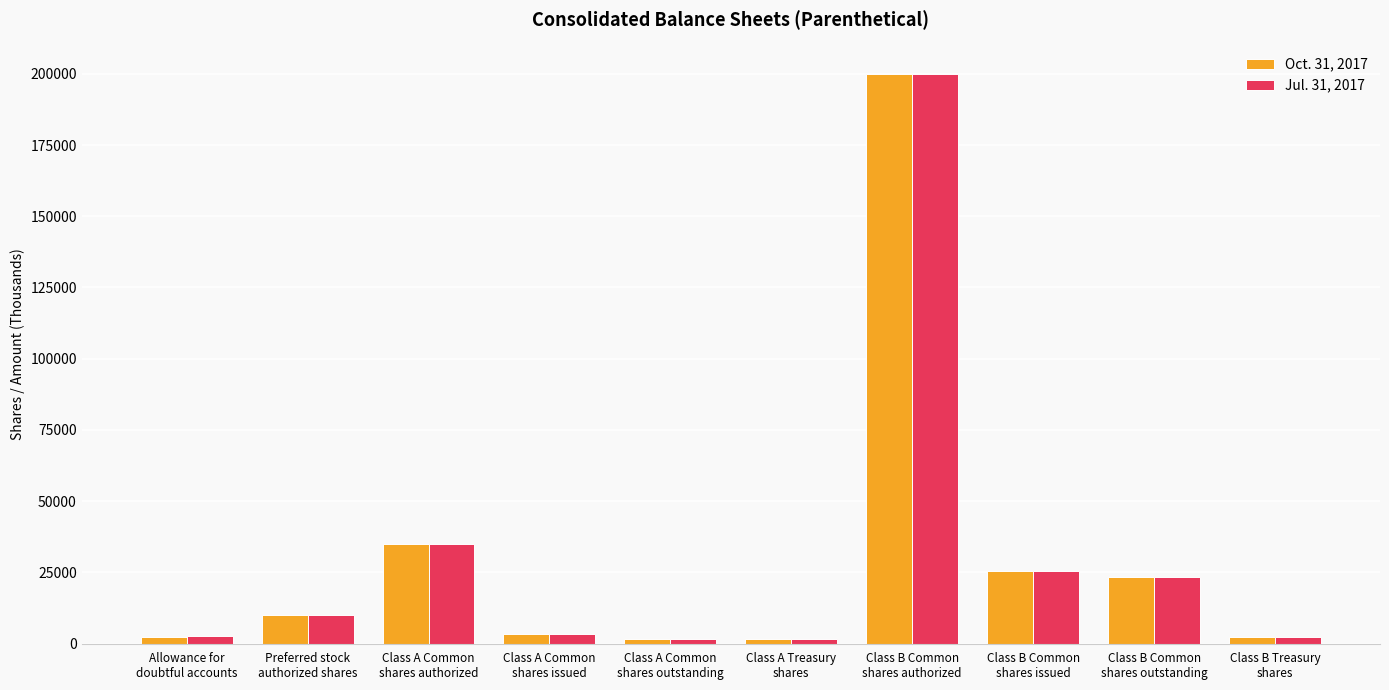

Rank the series at Allowance for
doubtful accounts from lowest to highest value.

Oct. 31, 2017, Jul. 31, 2017